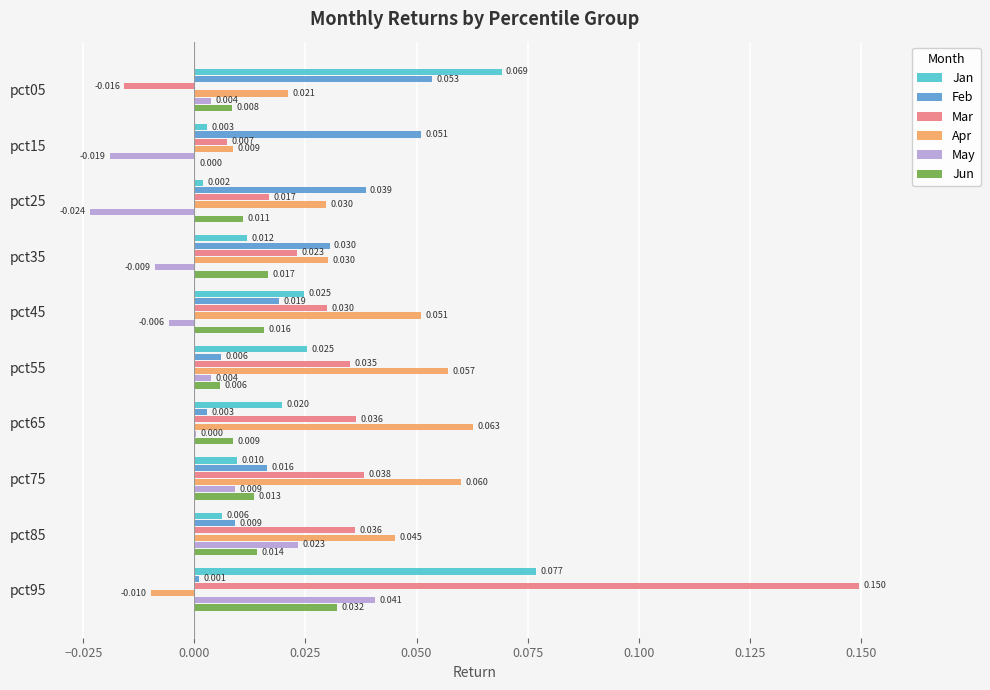

Is the value of Apr at pct05 greater than the value of Mar at pct85?

No